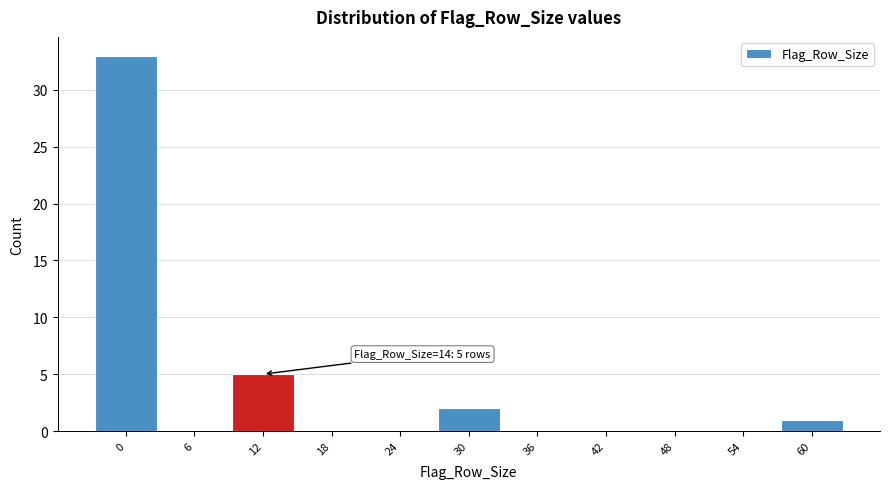

Reading right to left, extract all data points from this chart.

60=1	54=0	48=0	42=0	36=0	30=2	24=0	18=0	12=5	6=0	0=33